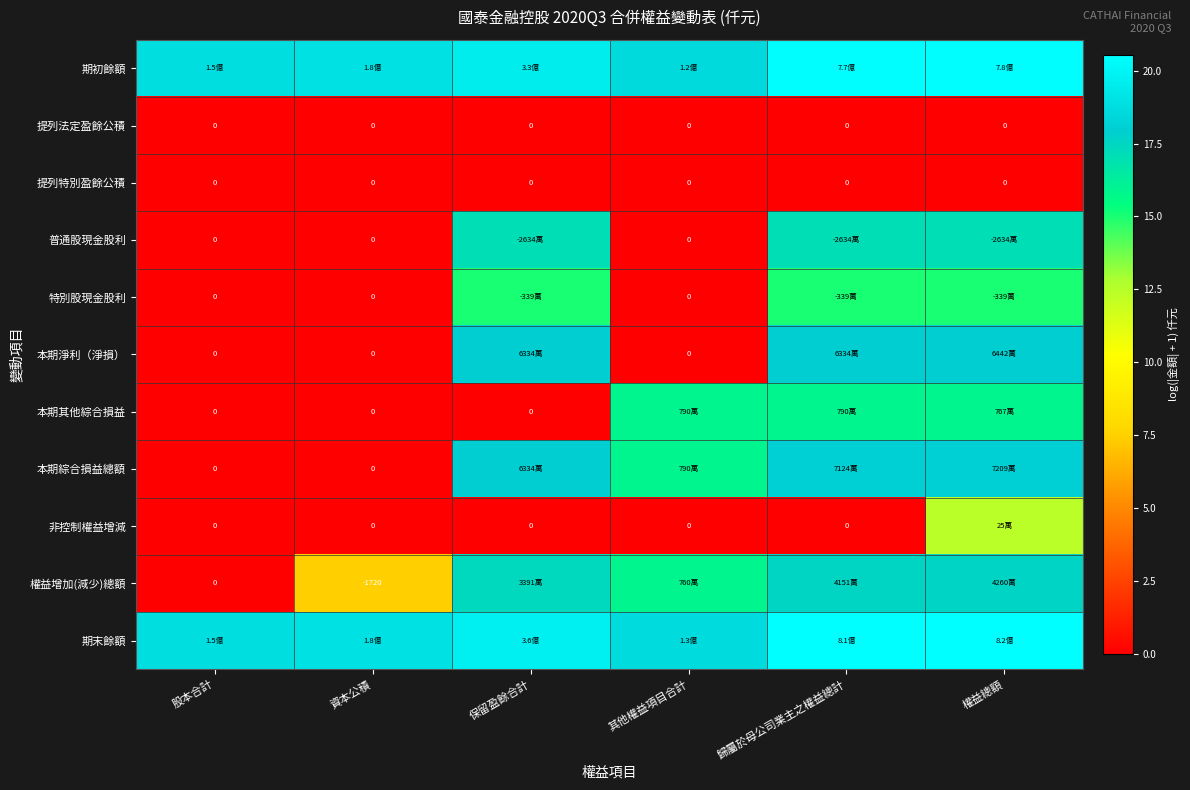

The 本期綜合損益總額 series shows 10.3 at 其他權益項目合計. True or false?

False